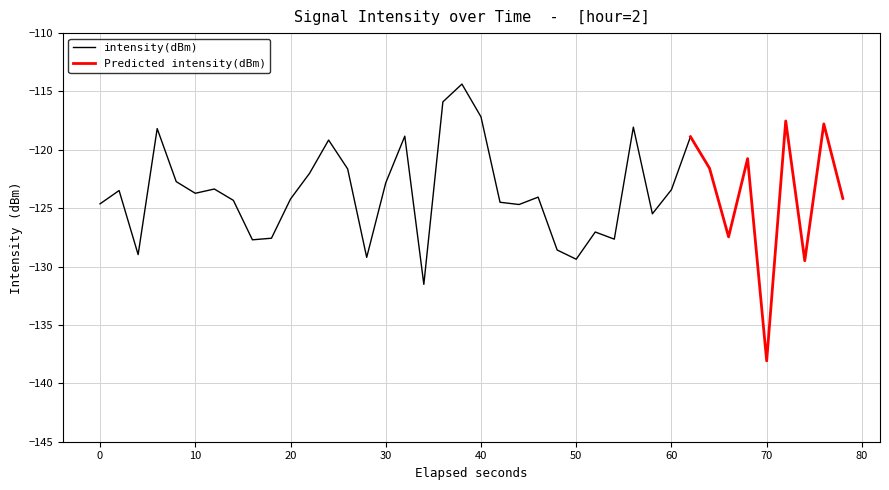

True or false: intensity(dBm) and Predicted intensity(dBm) cross at least once.

False